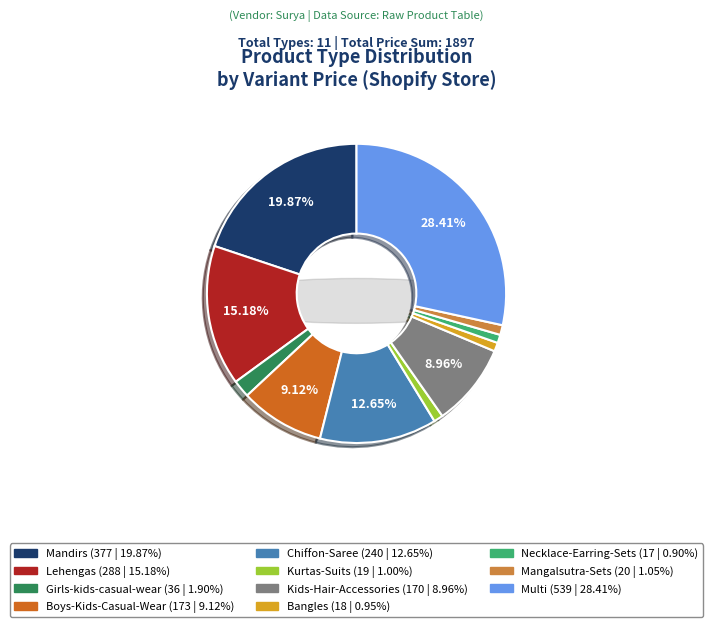

To the nearest percent, what is the difference between the Necklace-Earring-Sets and Mandirs slice percentages?

19%